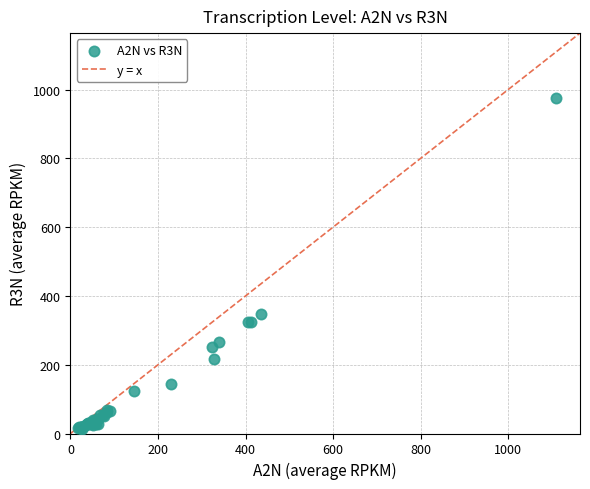

What Y value in the scatter plot is closest to 494?

347.2